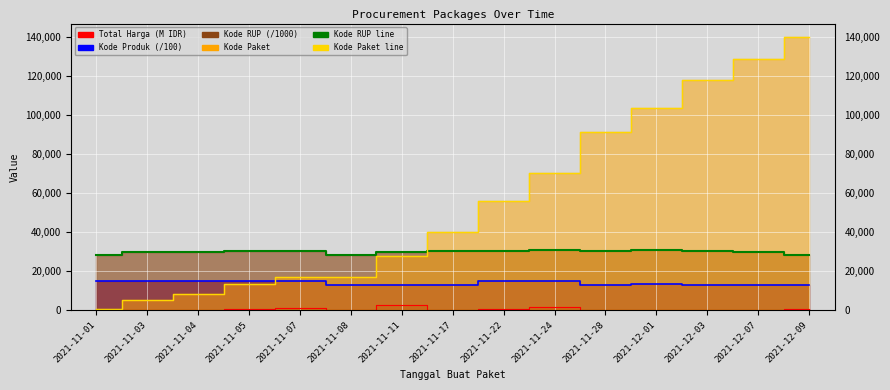

What is the value of the Kode RUP line point at the 10th from the left?

30670.9